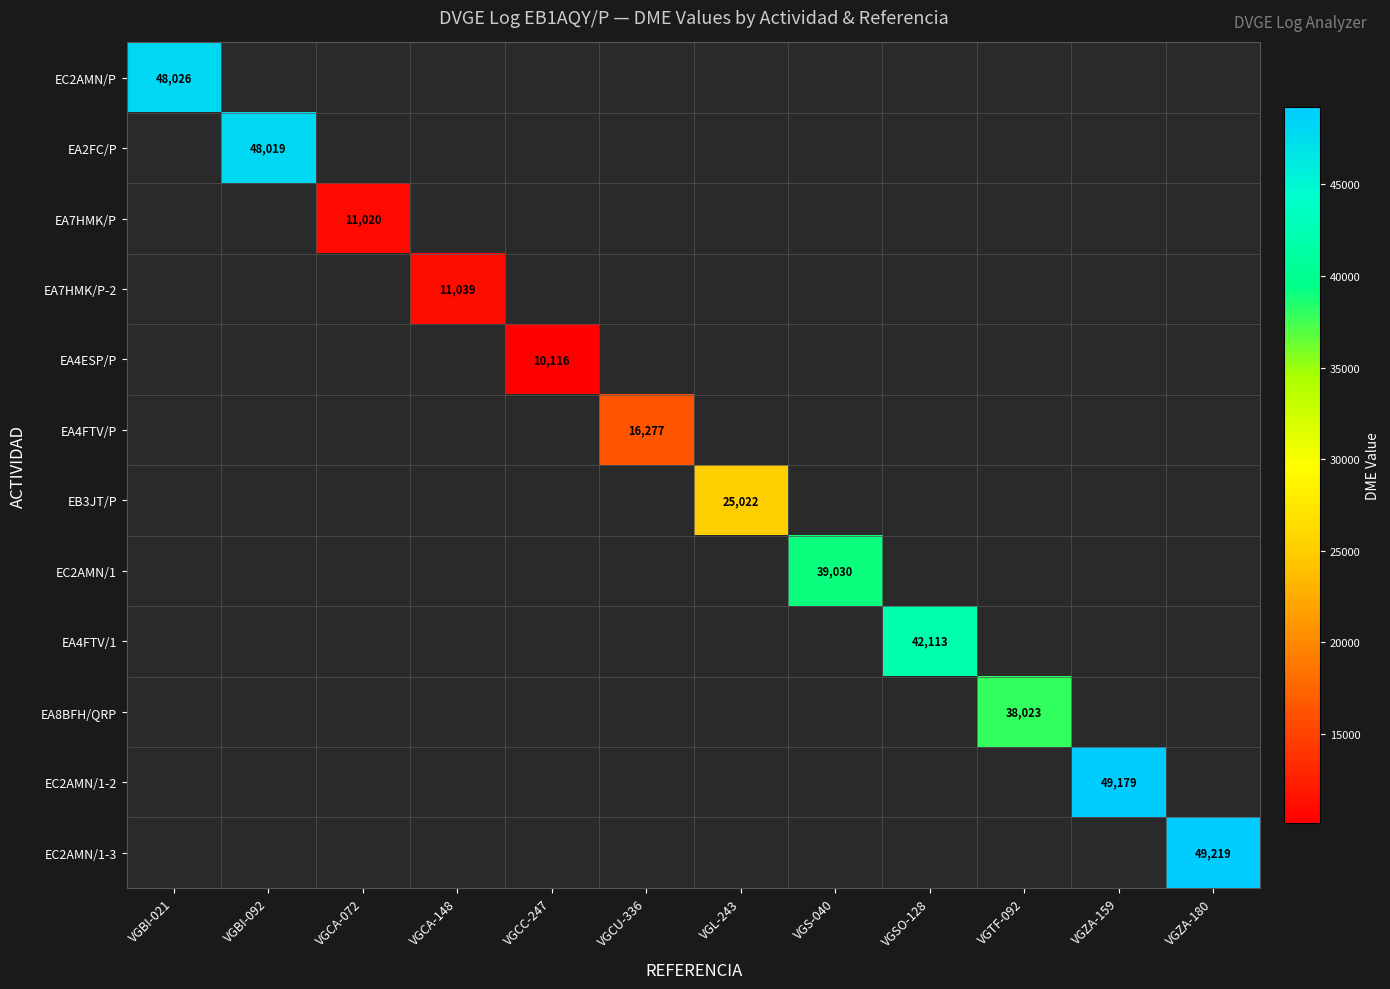

True or false: EA7HMK/P has a value of 11020 at VGCA-072.

True